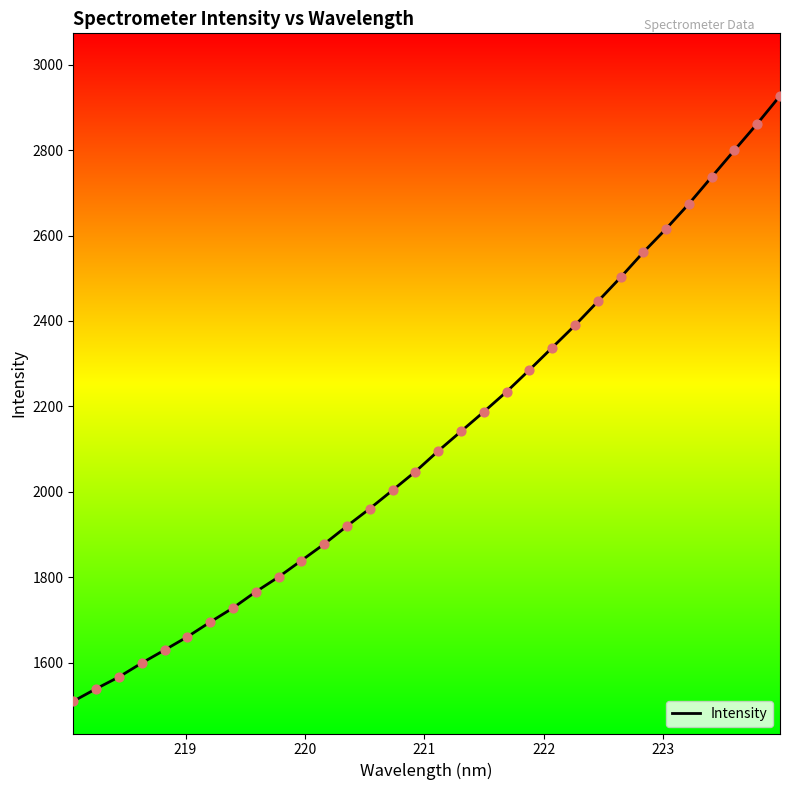

What is the maximum value shown in the chart?

2927.0